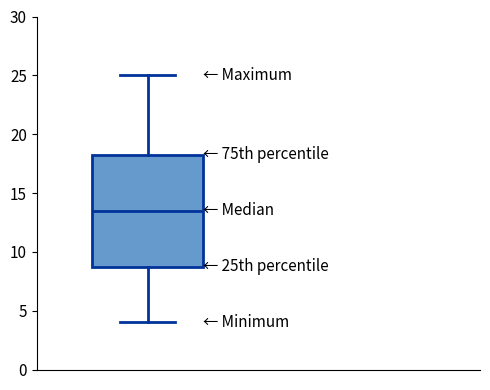

Transcribe this box plot: give where the median line is, the range the box spans, and where the two whiskers end, as read against the y-axis. The values are not printed on the chart, so give them approximately, as read against the axis.

median 13.5, box 9.0 to 18.5, whiskers 4.0 to 25.0